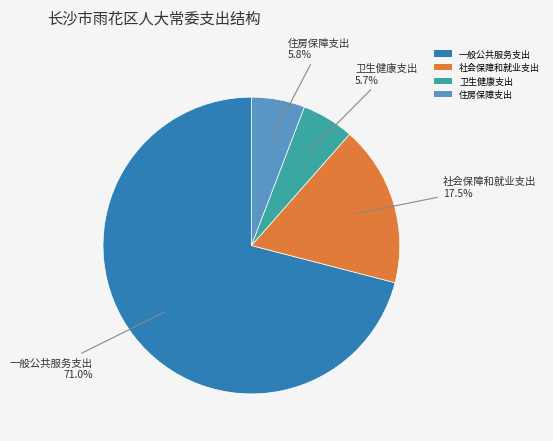

Approximately how many times larger is the value at 卫生健康支出 compared to 住房保障支出?

1.0